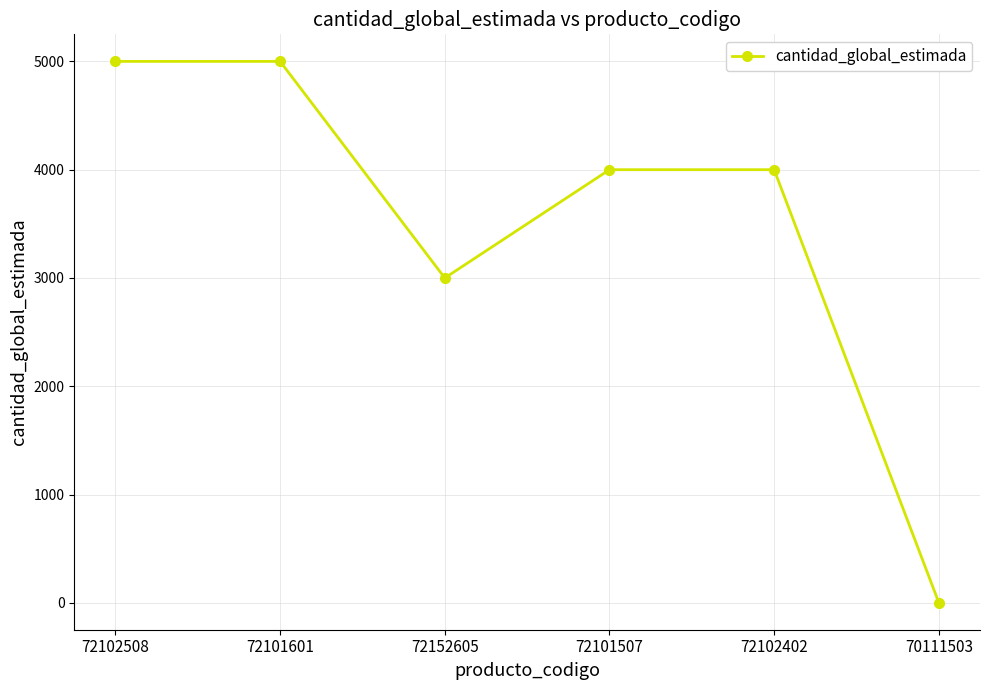

The chart shows a value of 8912 at 72101601. True or false?

False